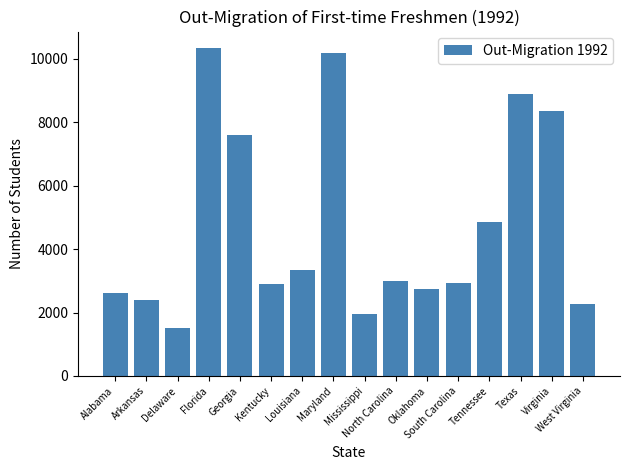

True or false: the data shows 3432 at Maryland.

False